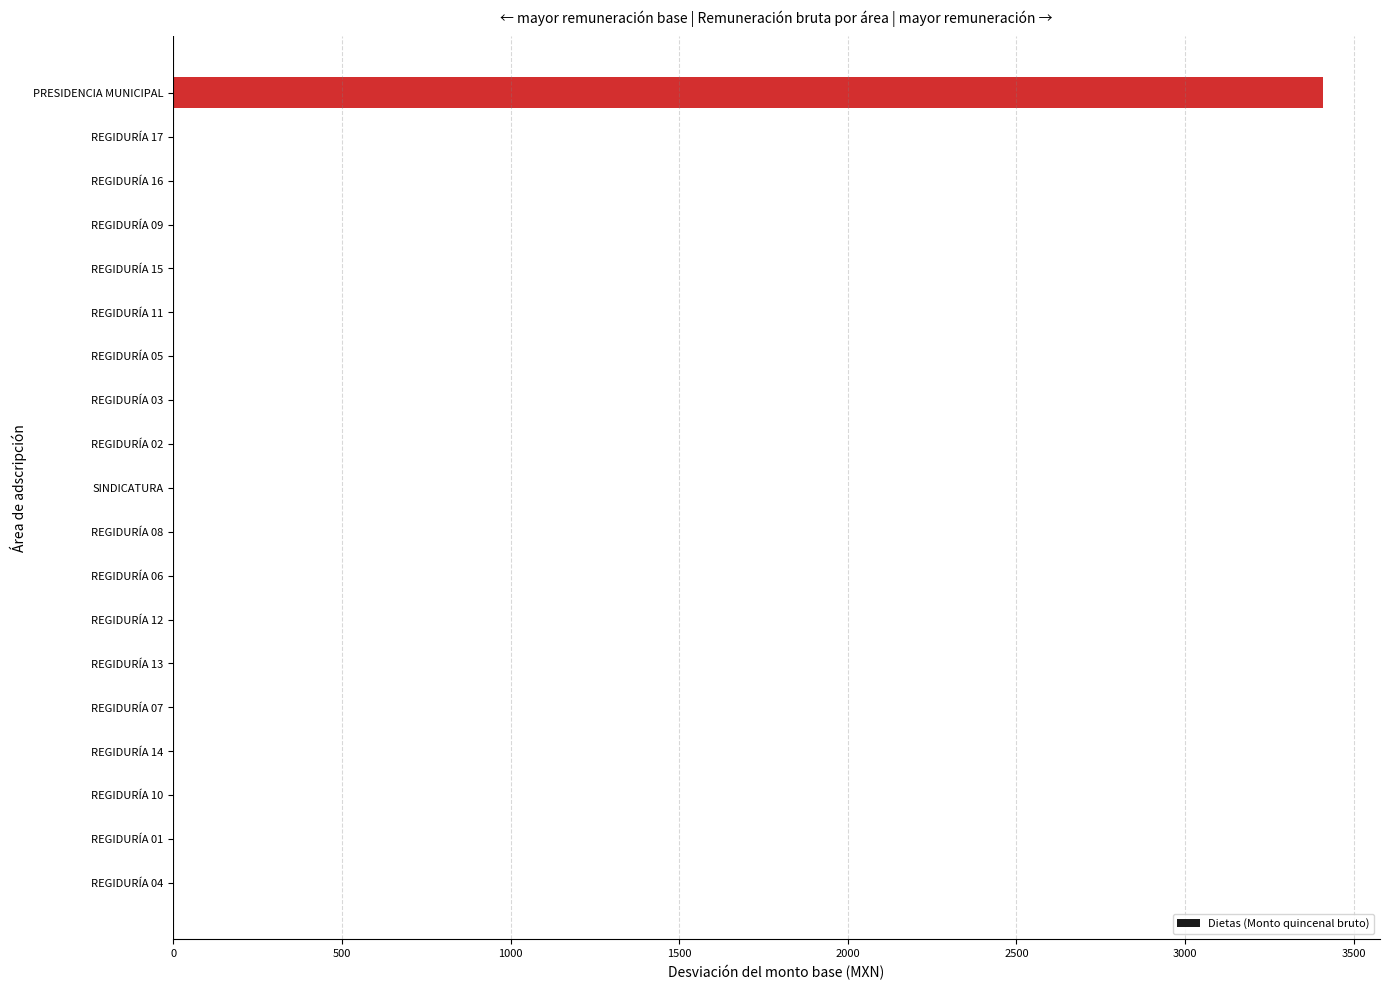

The value at REGIDURÍA 04 is 0.0. True or false?

True